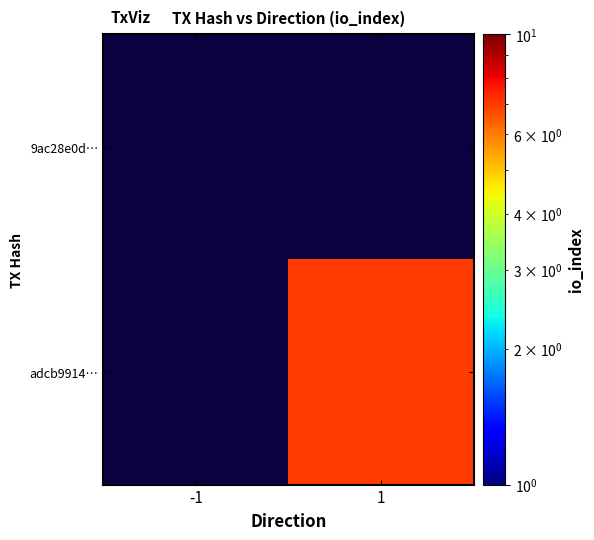

Is it true that adcb9914… equals 7.0 at 1?

True